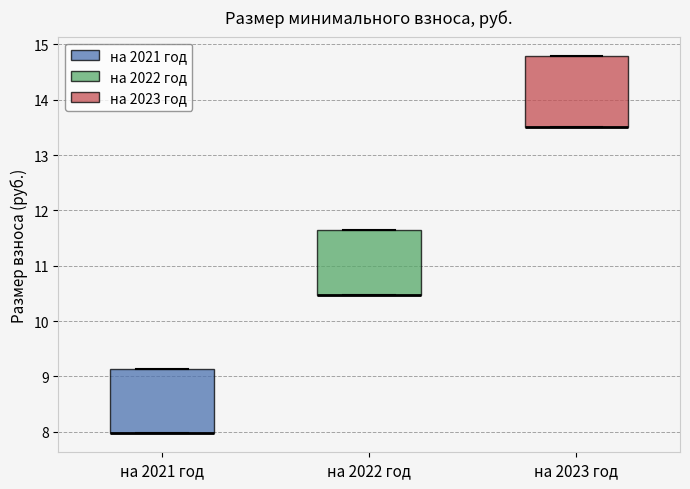

Where is the upper edge of the box for на 2023 год on the y-axis? The values are not printed on the chart, so give them approximately, as read against the axis.

14.8